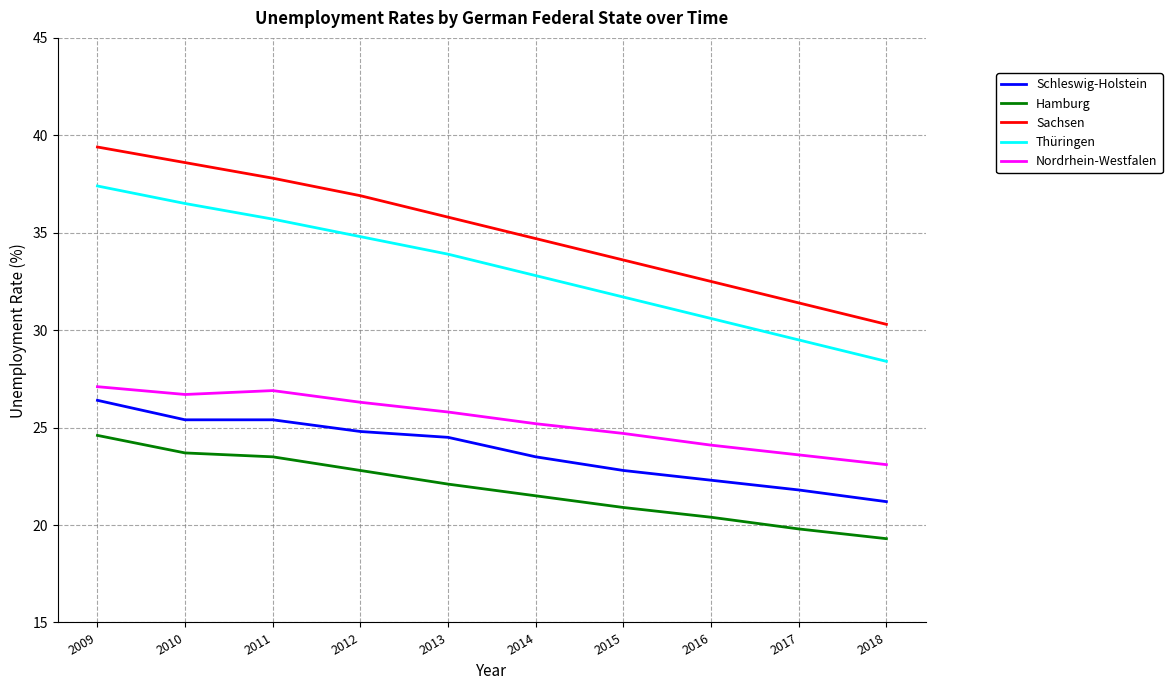

What is the difference between the maximum and minimum values in the Schleswig-Holstein series?

5.2